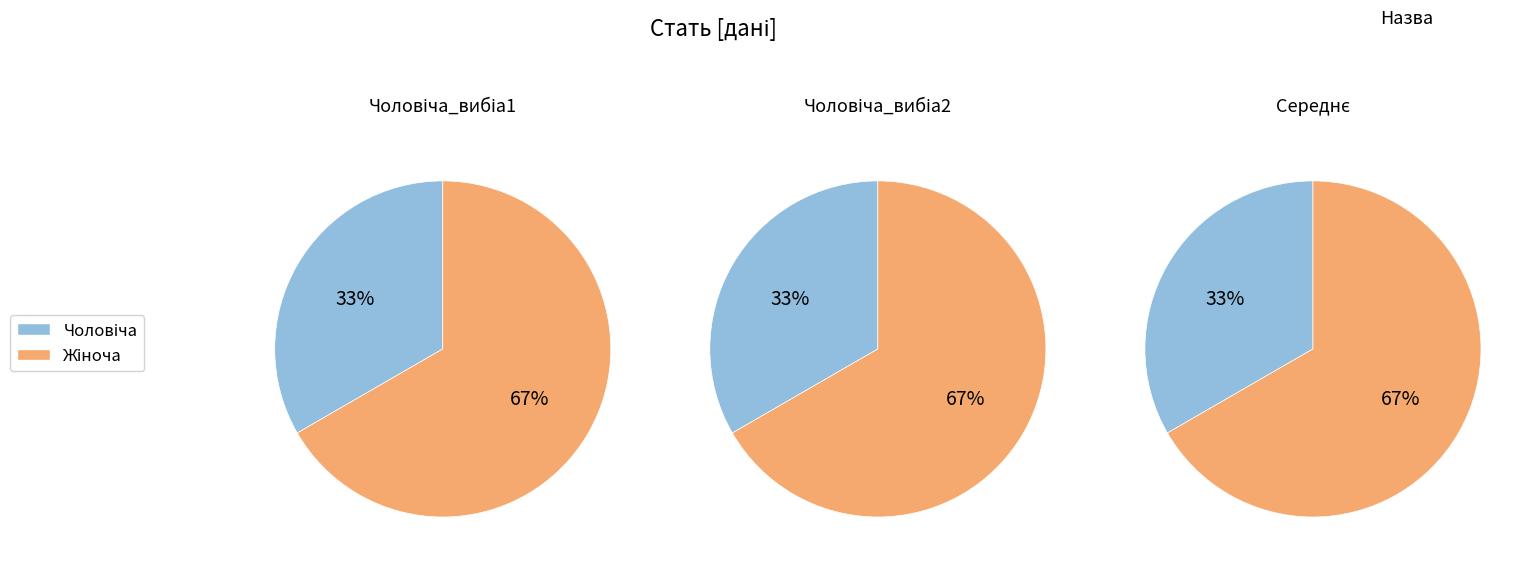

Which slice is the largest?

Жіноча